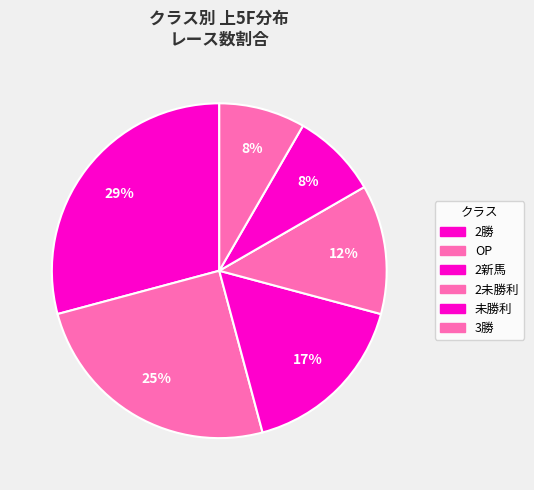

What is the largest slice in the pie chart?

2新馬